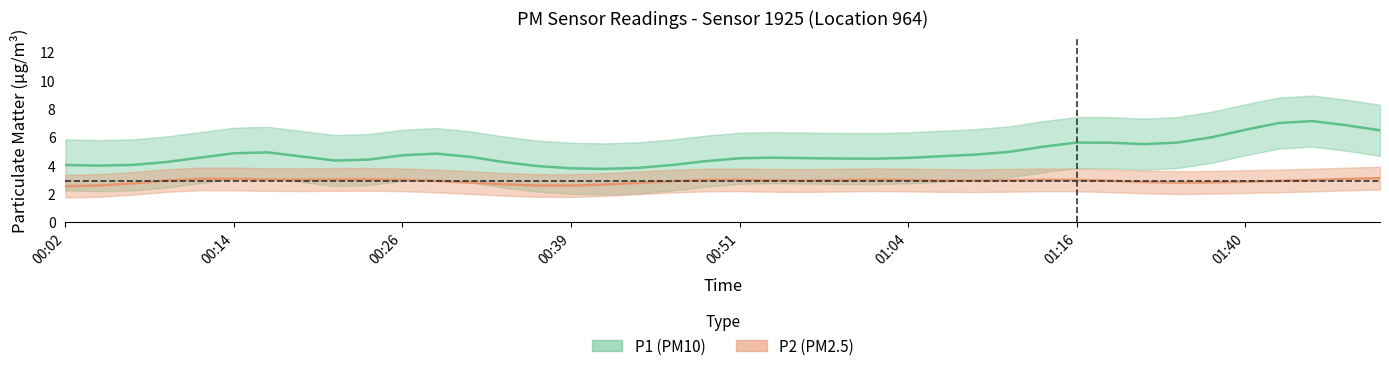

What is the label of the 37th point from the left?

01:43